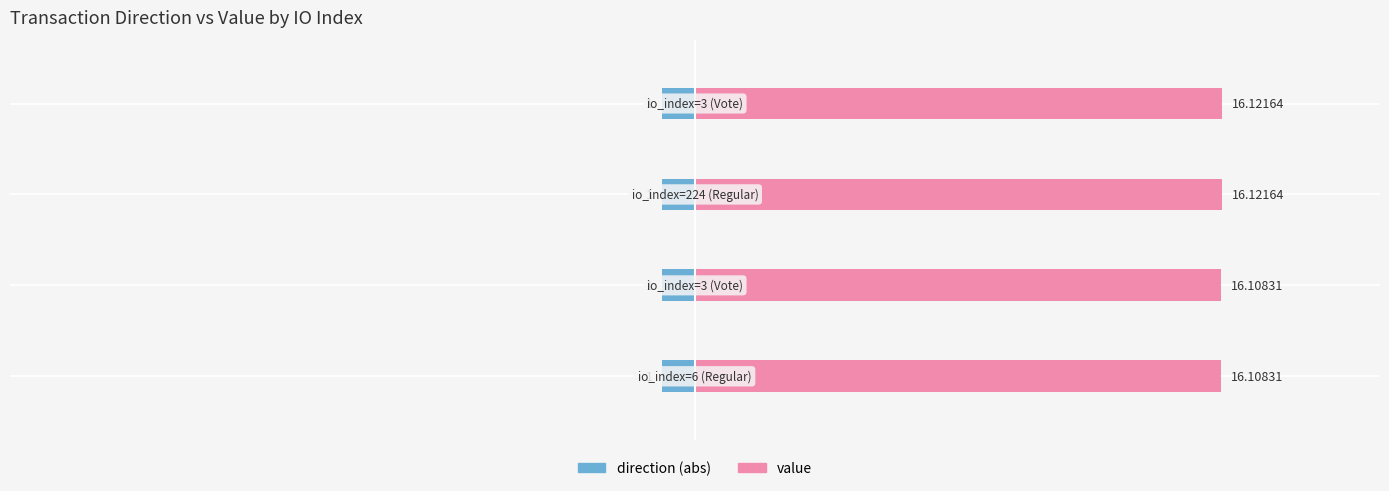

Is the value of value at −15 greater than the value of direction (abs) at −15?

Yes